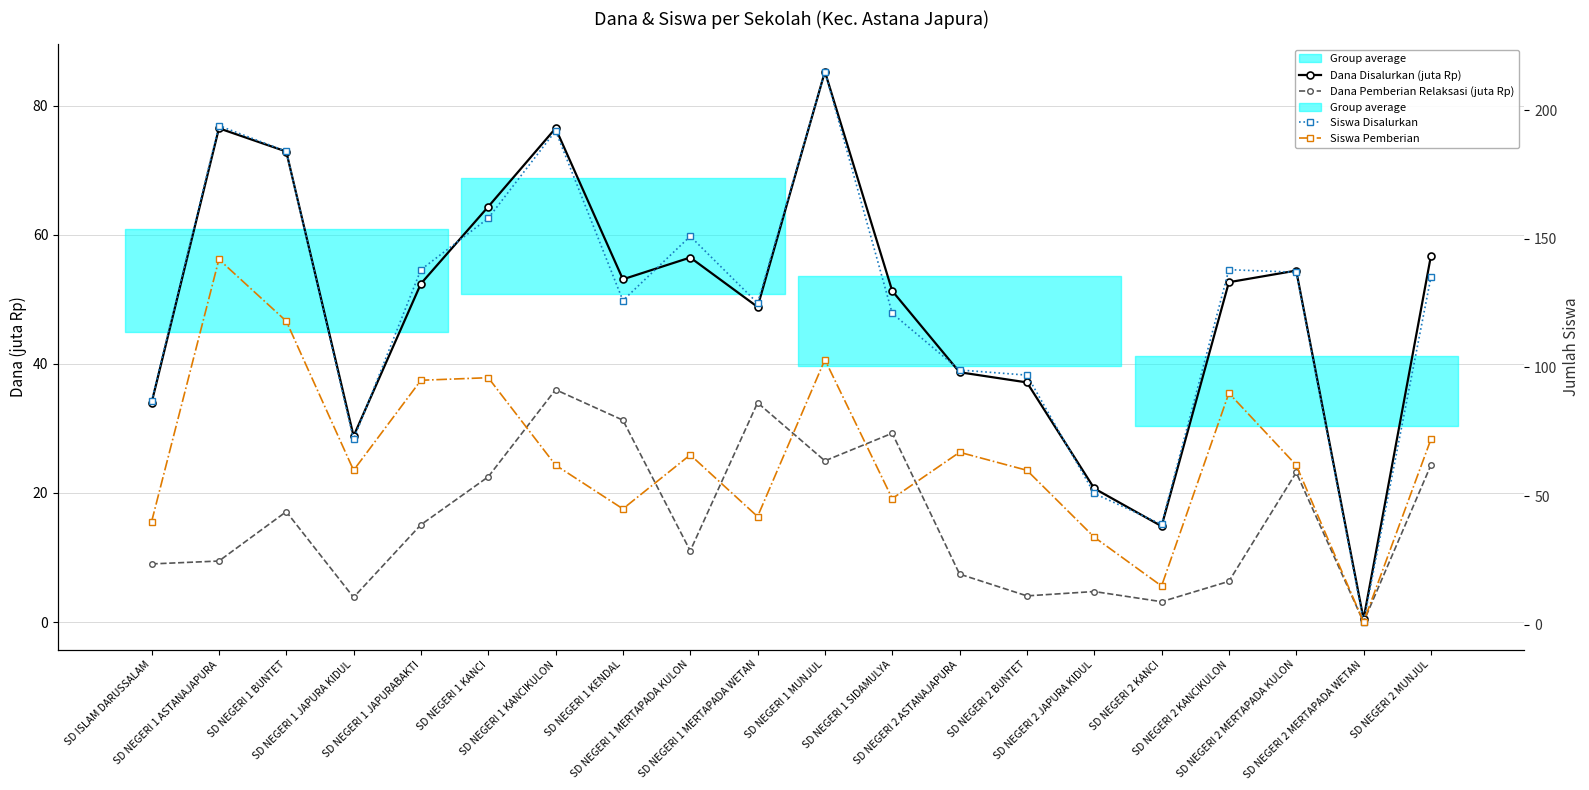

True or false: Siswa Pemberian has more than 0 interior local peaks.

True